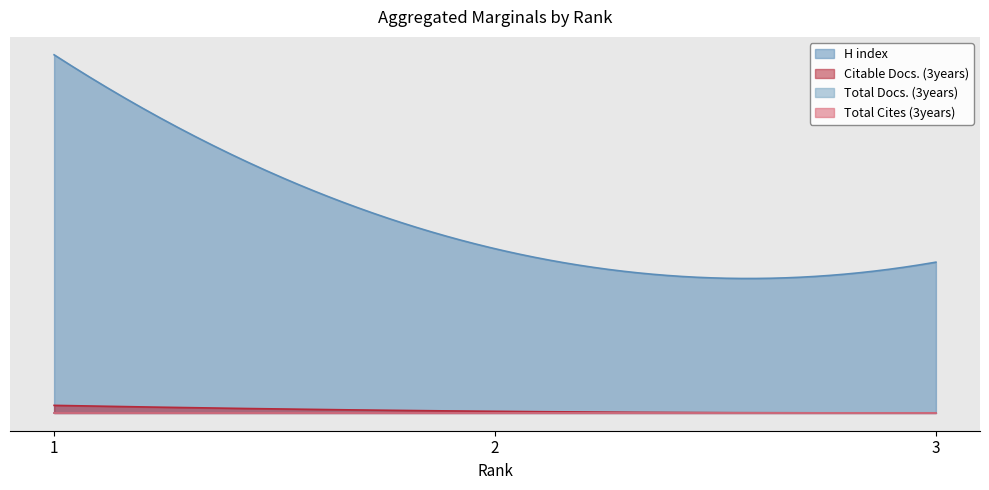

Reading right to left, list all the values displayed in this chart.

Total Docs. (3years): 3=0	2=0	1=0
Total Cites (3years): 3=0	2=0	1=0
Citable Docs. (3years): 3=0	2=1	1=5
H index: 3=101	2=110	1=240